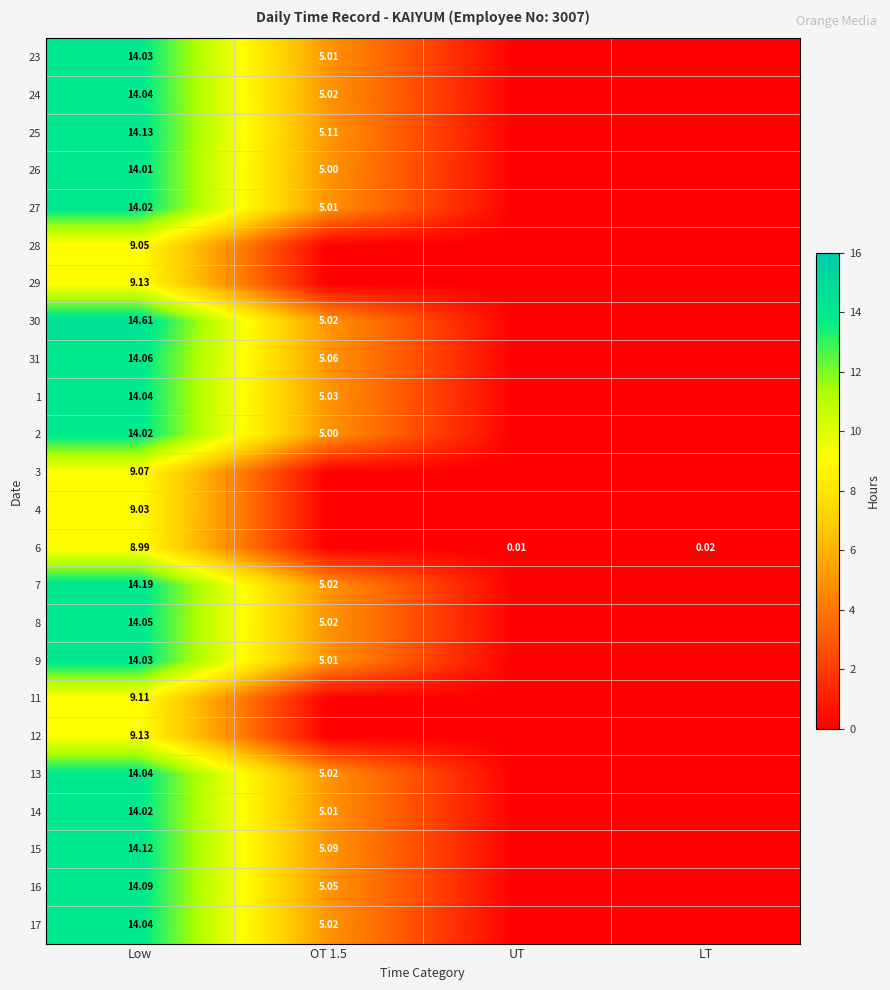

Is the value of 23 at Low greater than the value of 31 at OT 1.5?

Yes